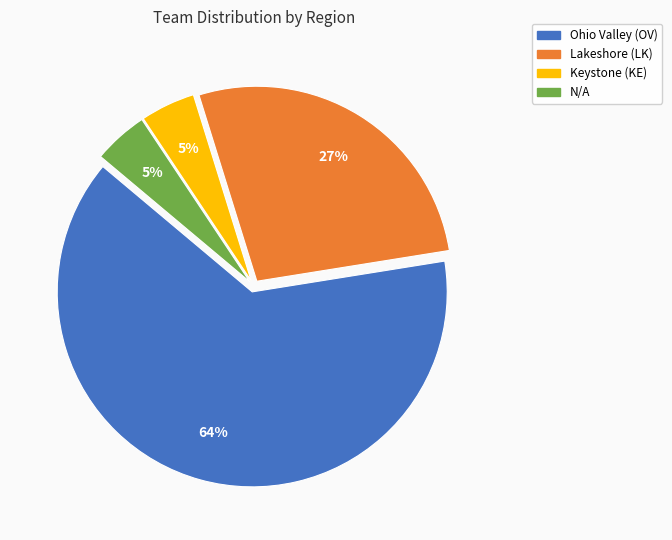

To the nearest percent, what is the average slice percentage?

25%